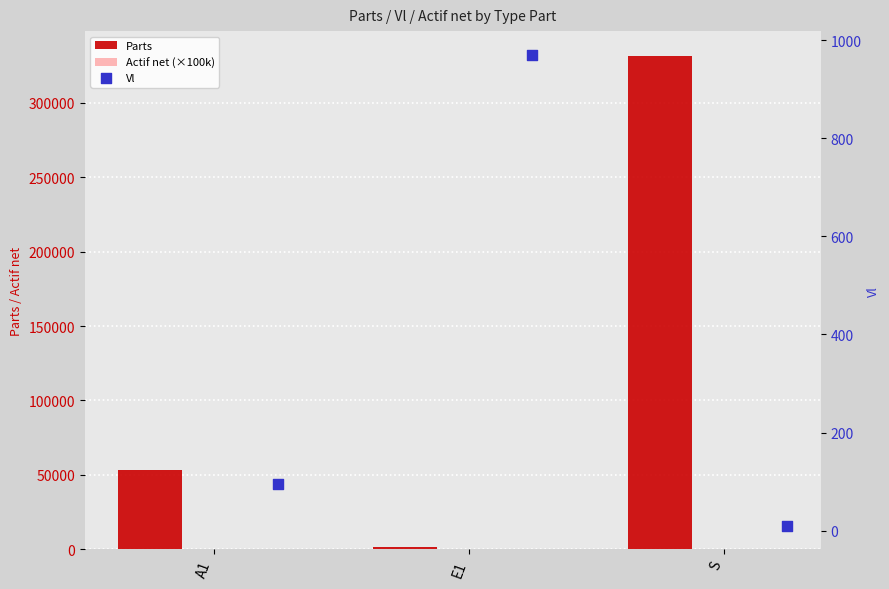

What is the total value across all series at A1?

53340.0